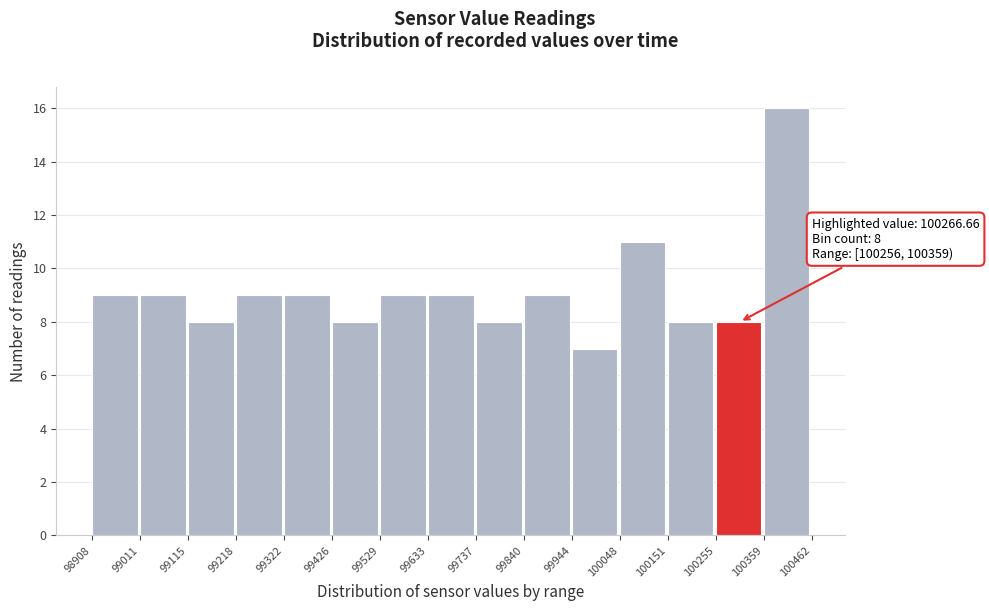

Over which range of the x-axis is the bar tallest?

100359 to 100462